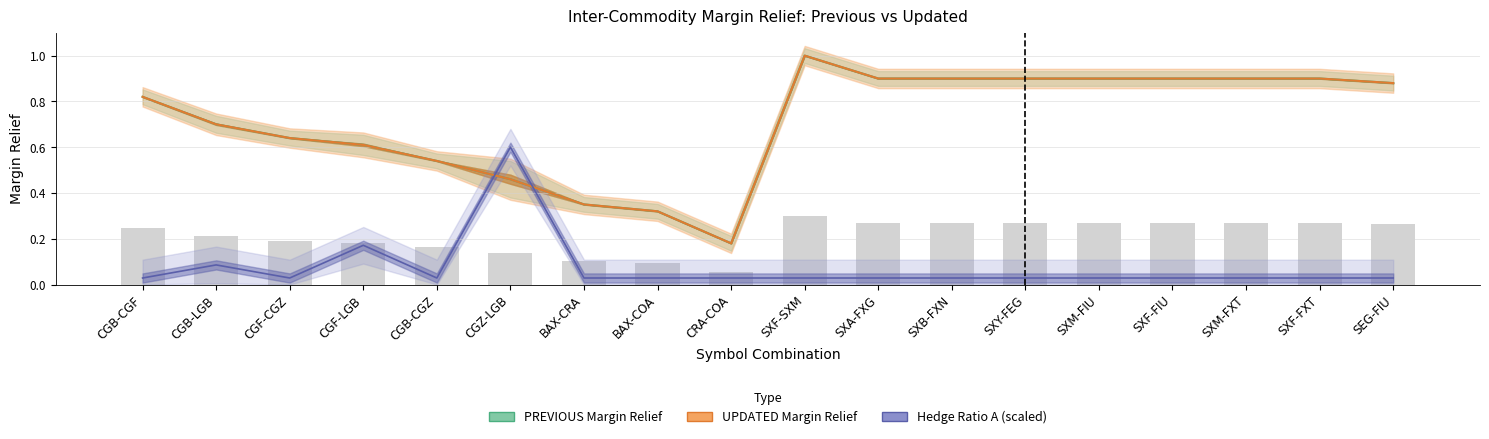

Rank the series at CGB-CGZ from highest to lowest value.

PREVIOUS Margin Relief, UPDATED Margin Relief, Hedge Ratio A